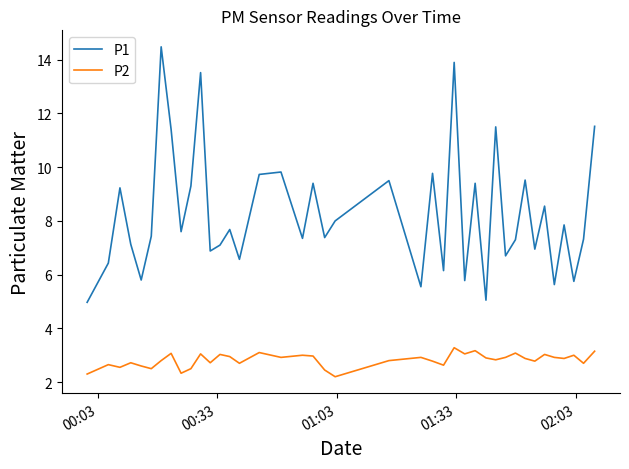

Does the chart have visible grid lines?

No